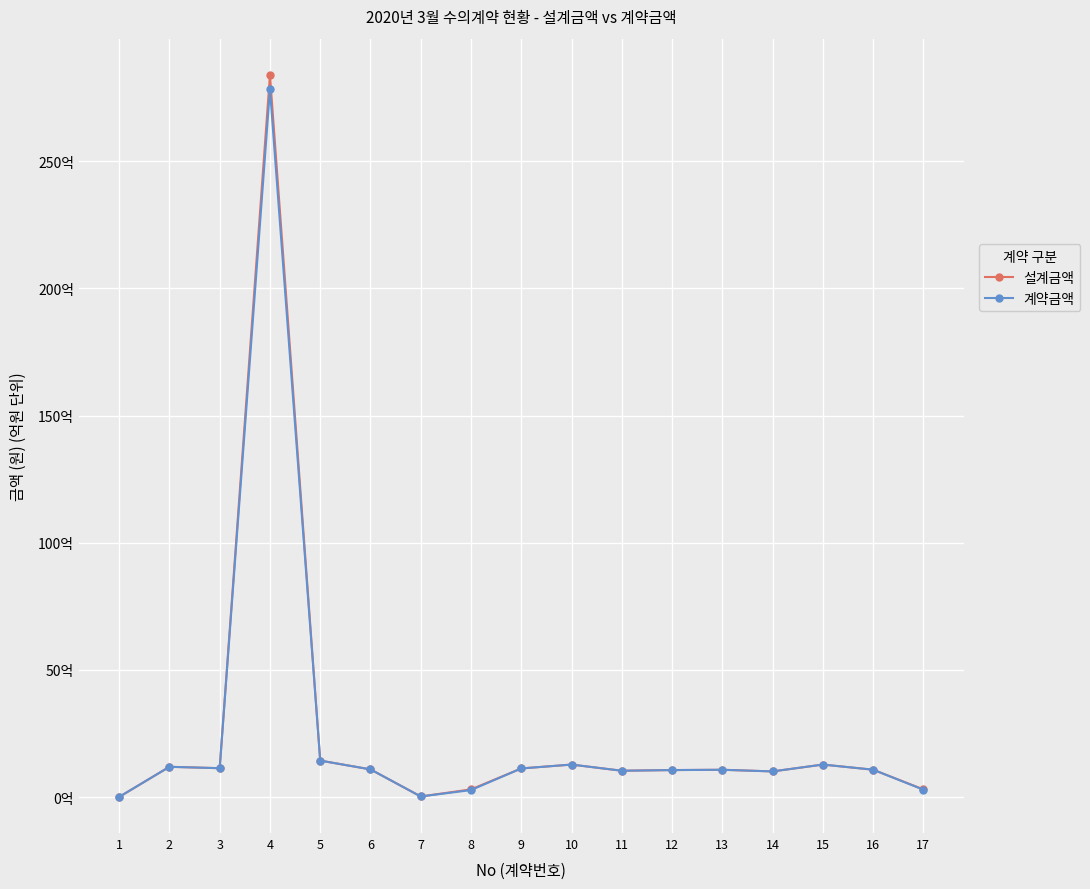

What is the value of the 설계금액 point at the 17th from the left?

301367000